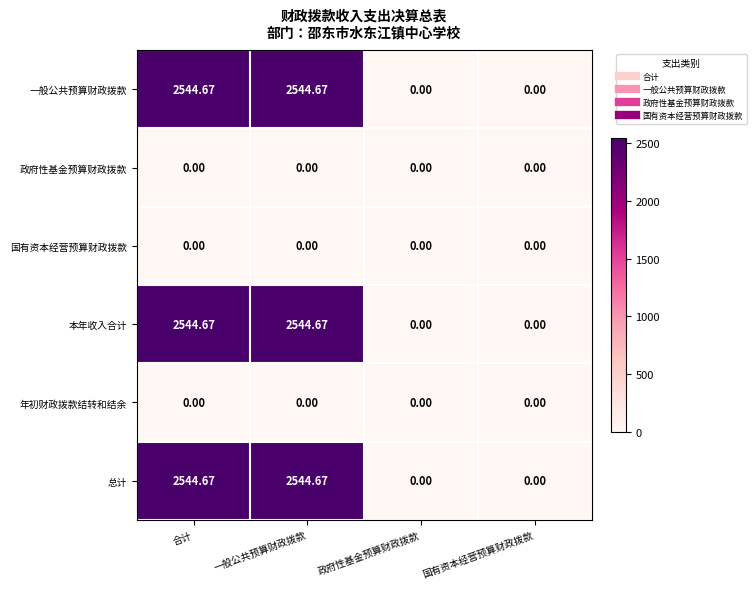

How many series are shown in this chart?

6